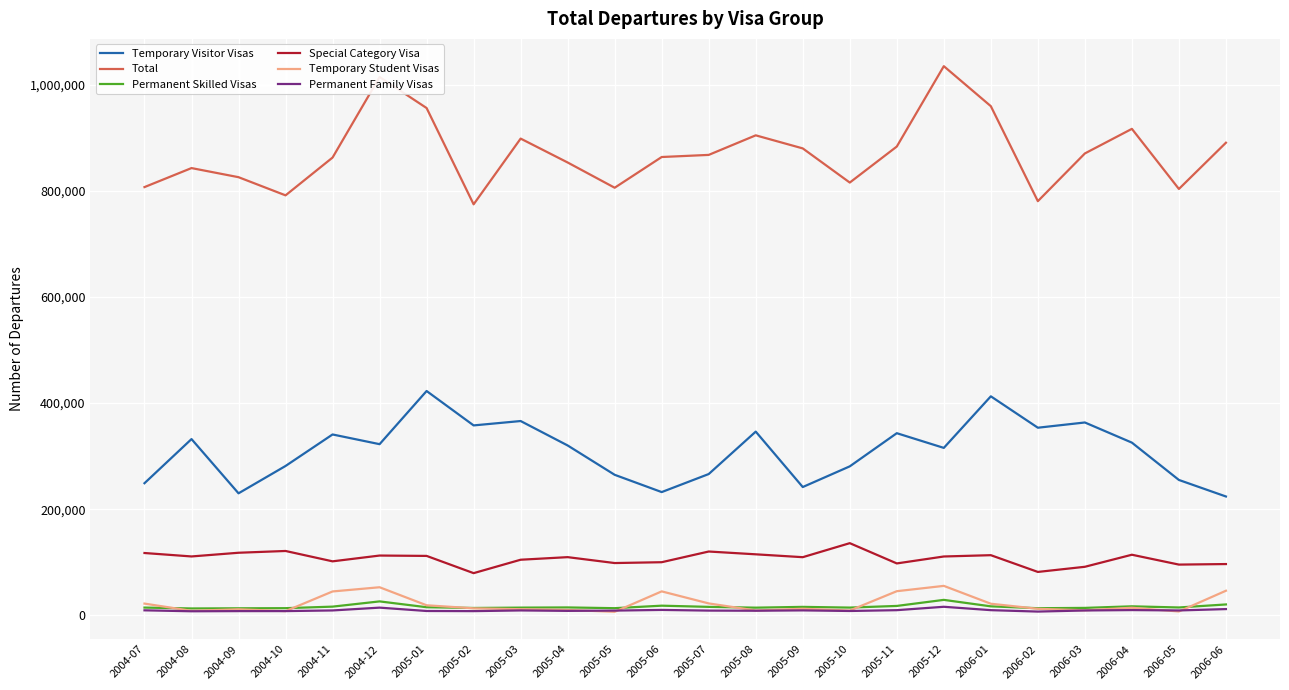

How many values in the Temporary Student Visas series are below 13180?

12